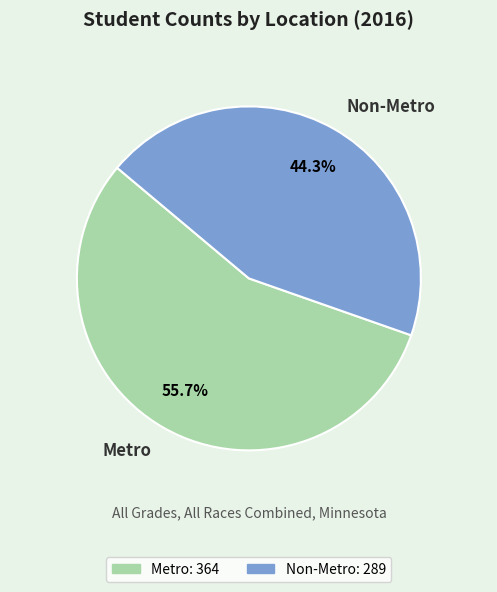

Which has a higher value, Metro or Non-Metro?

Metro